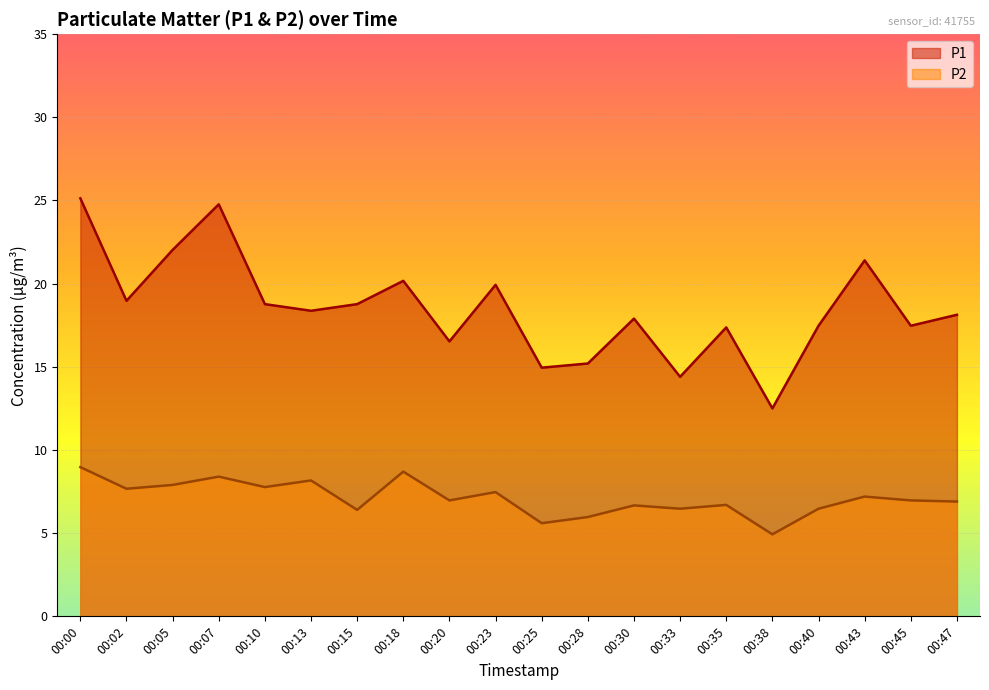

What is the average value of the P2 series?

7.1